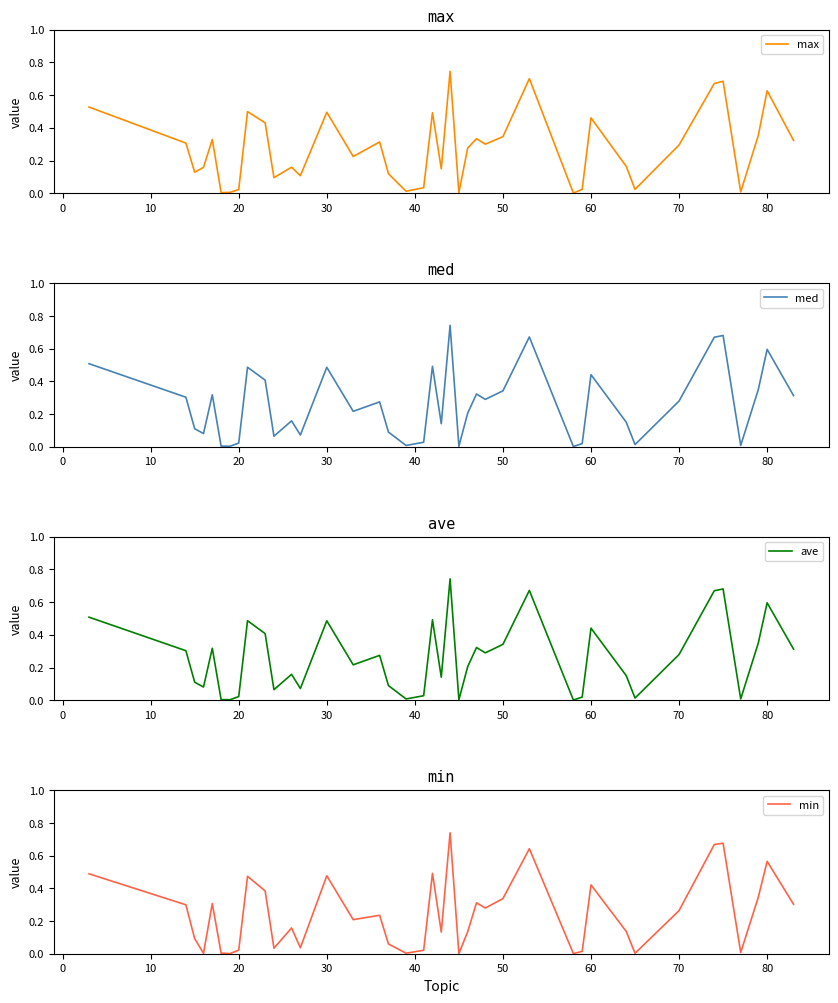

At 40, list the series in order from smallest to largest.

min, med, ave, max